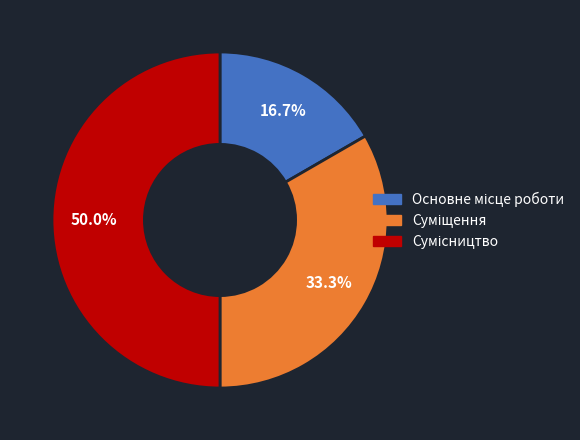

To the nearest percent, what is the average slice percentage?

33%